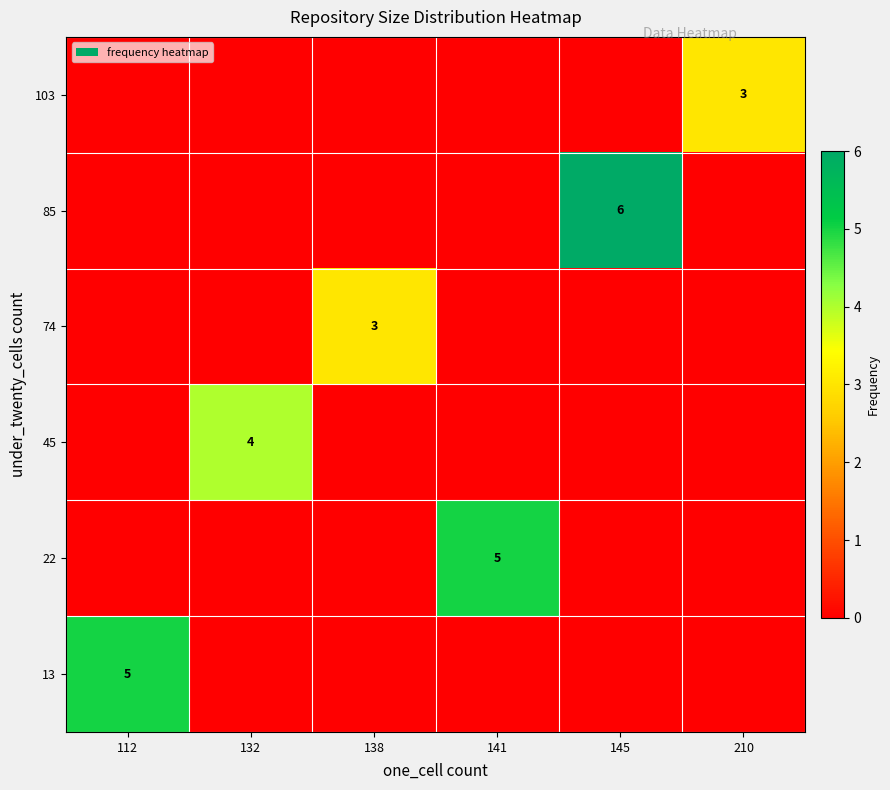

Which category has the highest value in the 22 series?

141